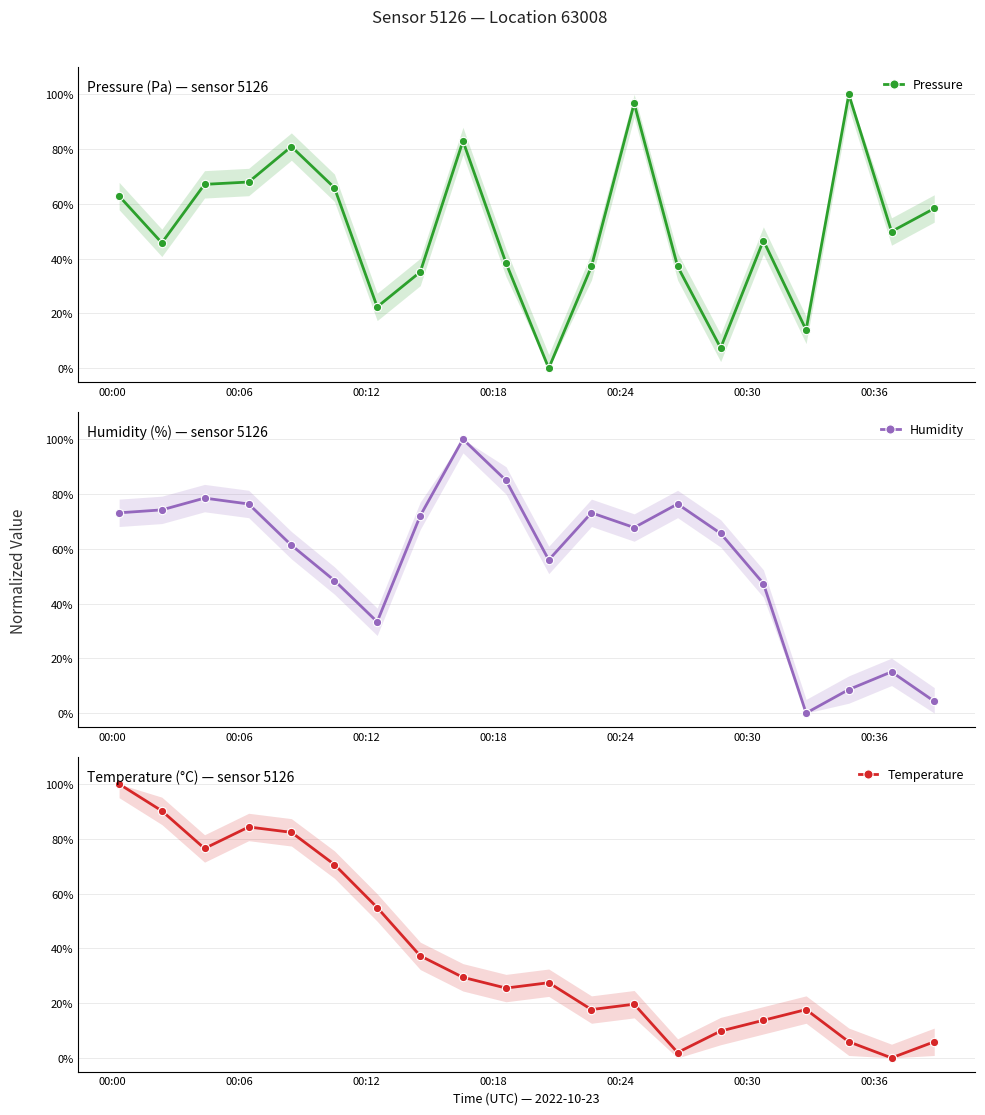

In Temperature, how many points are higher than both neighbors (excluding endpoints)?

4